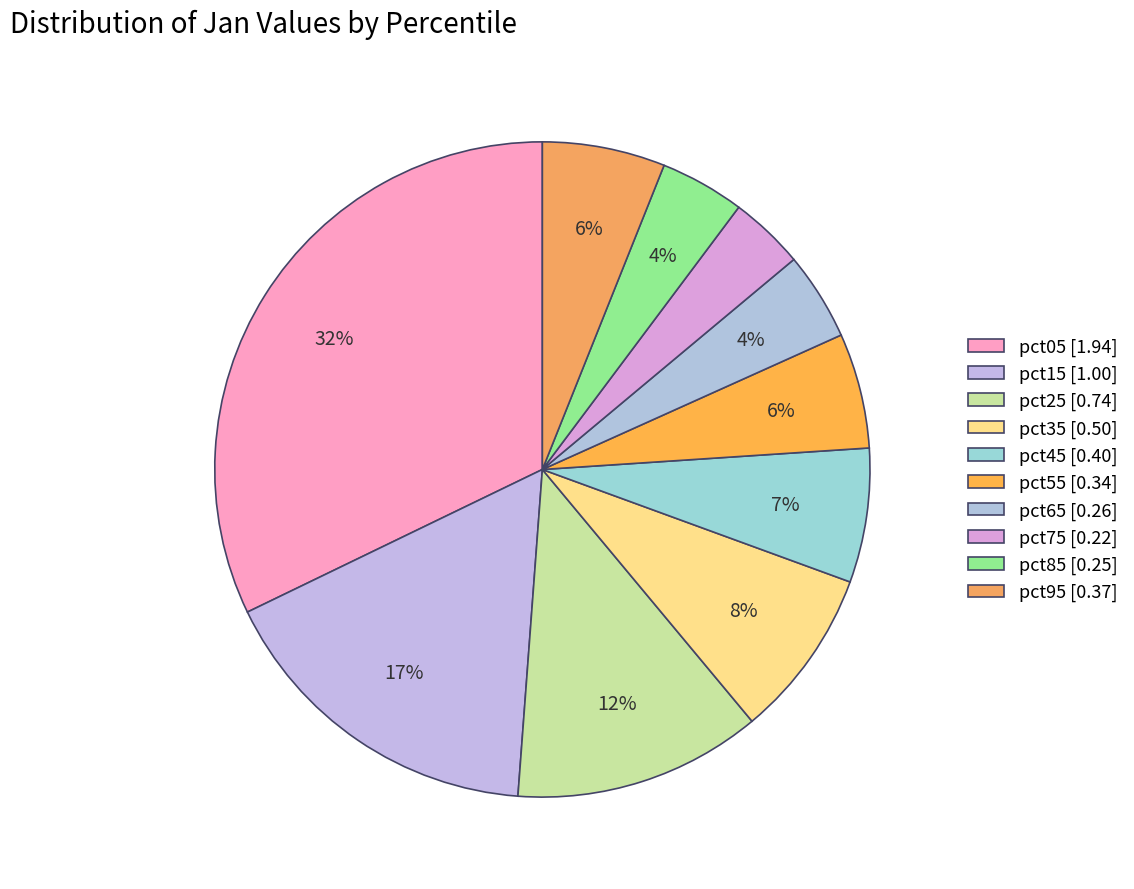

Rank the categories by value from lowest to highest.

pct75, pct85, pct65, pct55, pct95, pct45, pct35, pct25, pct15, pct05